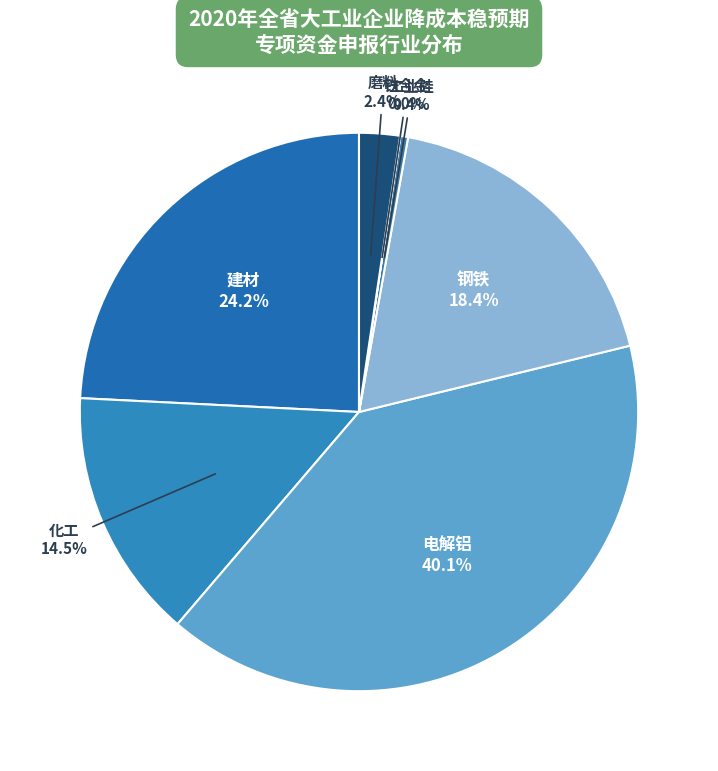

Which has a higher value, 钢铁 or 建材?

建材